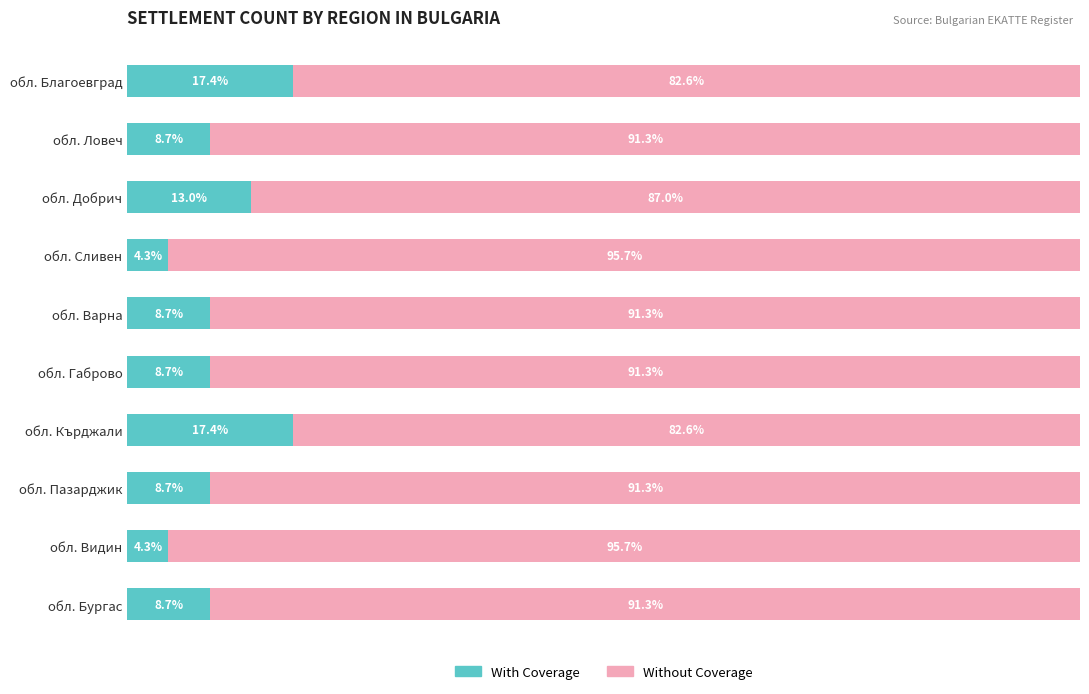

What are all the series names shown in the legend?

With Coverage, Without Coverage